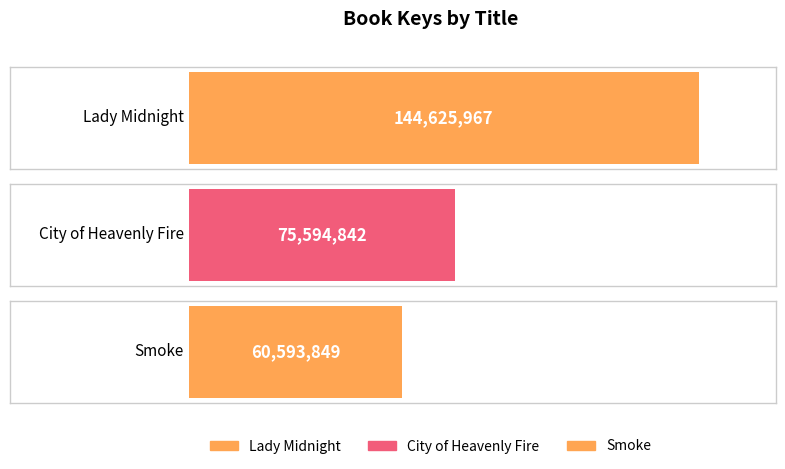

What is the difference between the values at Lady Midnight and Smoke?

84032118